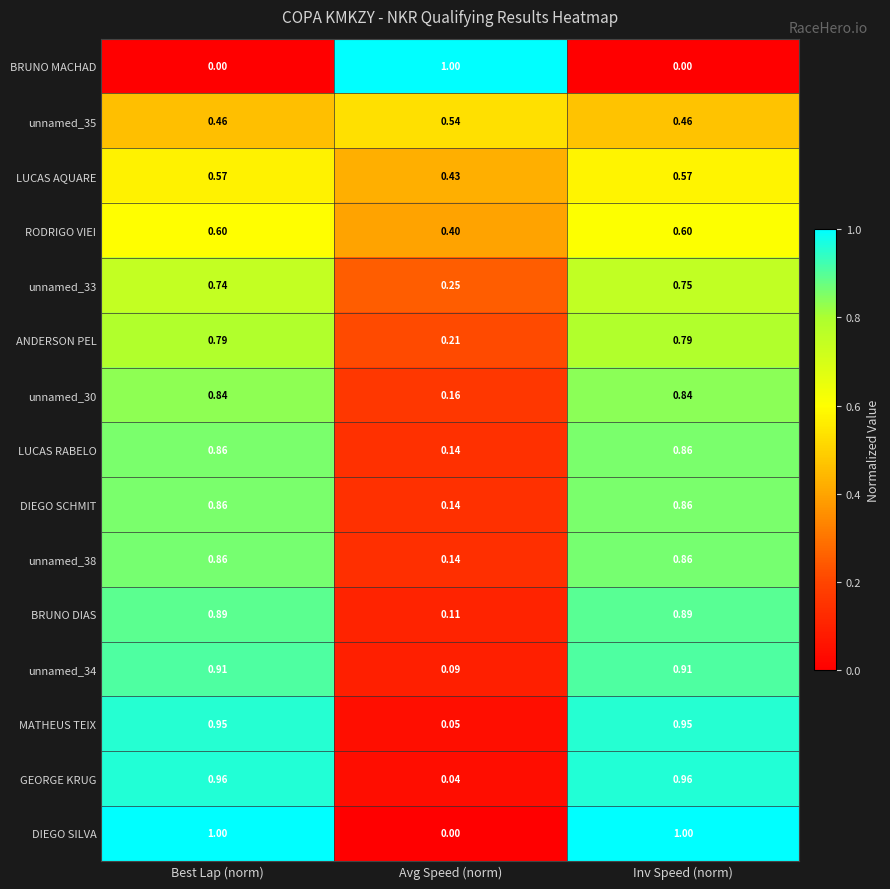

Is the value of GEORGE KRUG at Best Lap (norm) greater than the value of unnamed_38 at Best Lap (norm)?

Yes